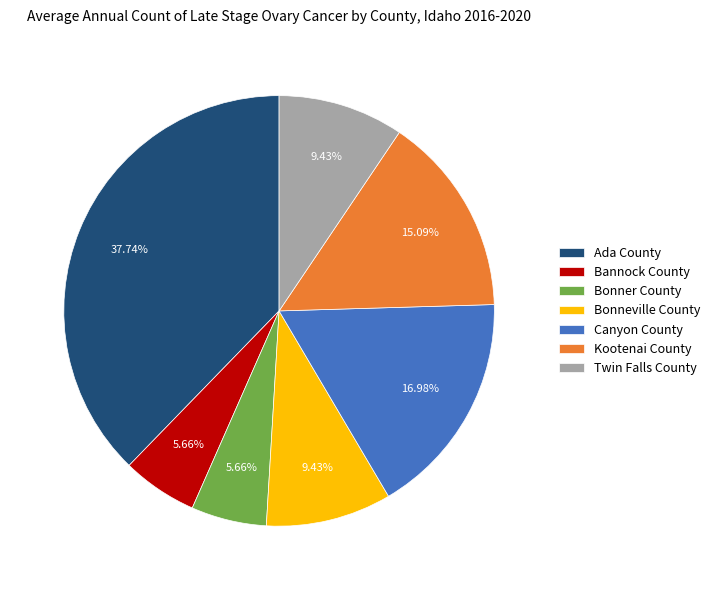

Is it true that Bonneville County is 1% of the pie?

False